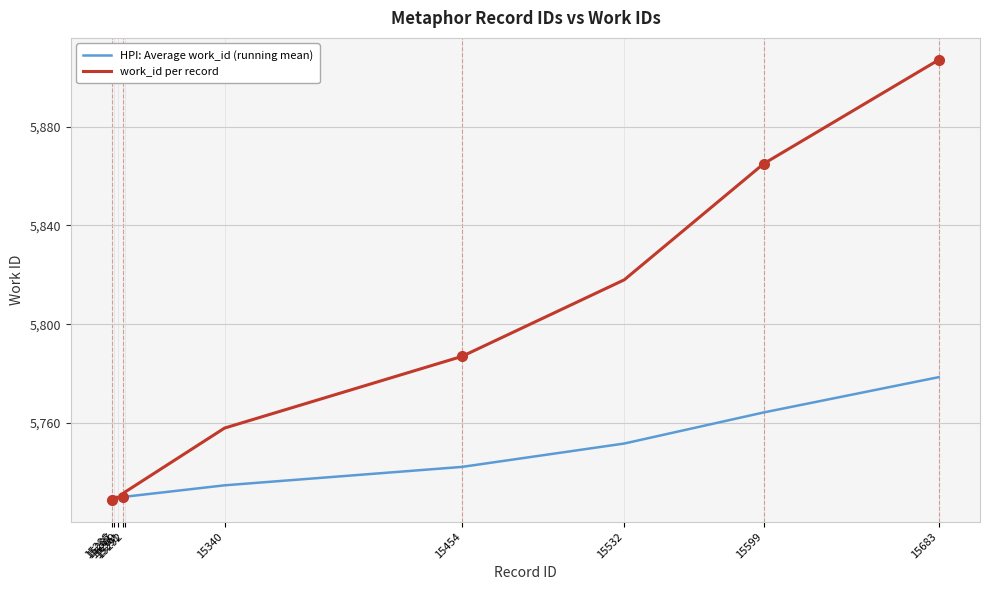

List the series in order of their overall mean, lowest first.

HPI: Average work_id (running mean), work_id per record